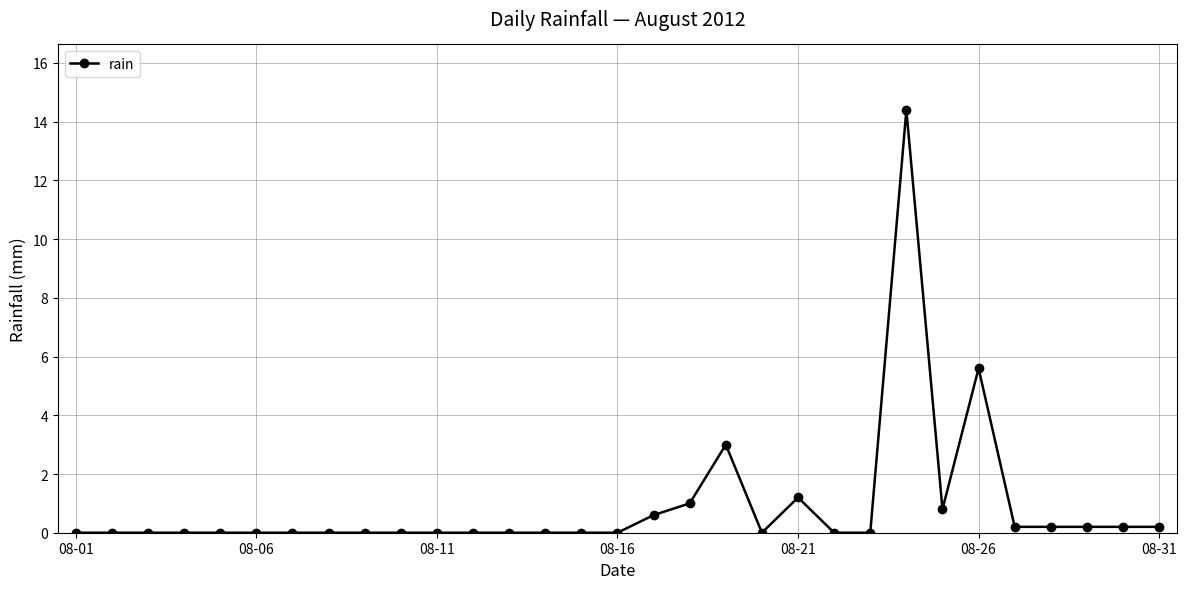

What is the difference between the maximum and minimum values?

14.4